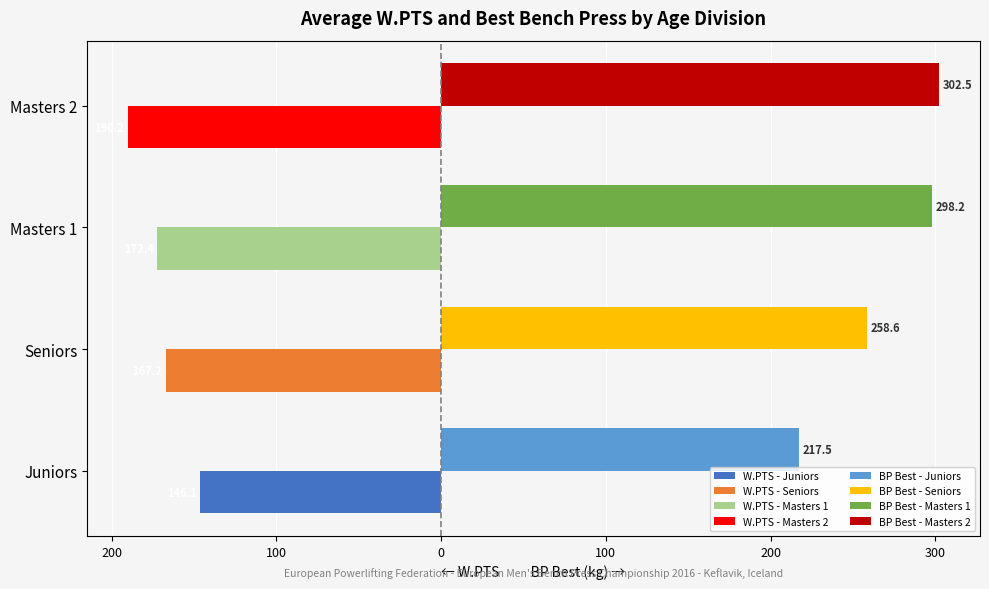

Reading left to right, what are all the values shown in this chart?

W.PTS (left): -146.1	-167.2	-172.4	-190.2
BP Best kg (right): 217.5	258.6	298.2	302.5